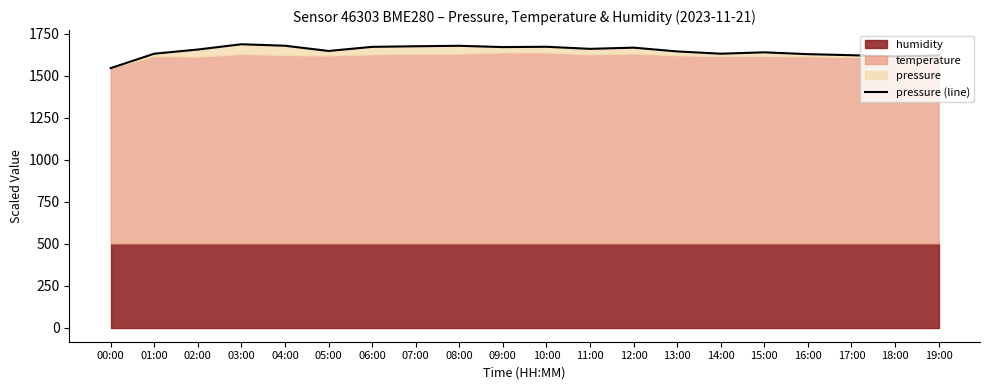

What is the change in value from 11:00 to 19:00?

-39.4